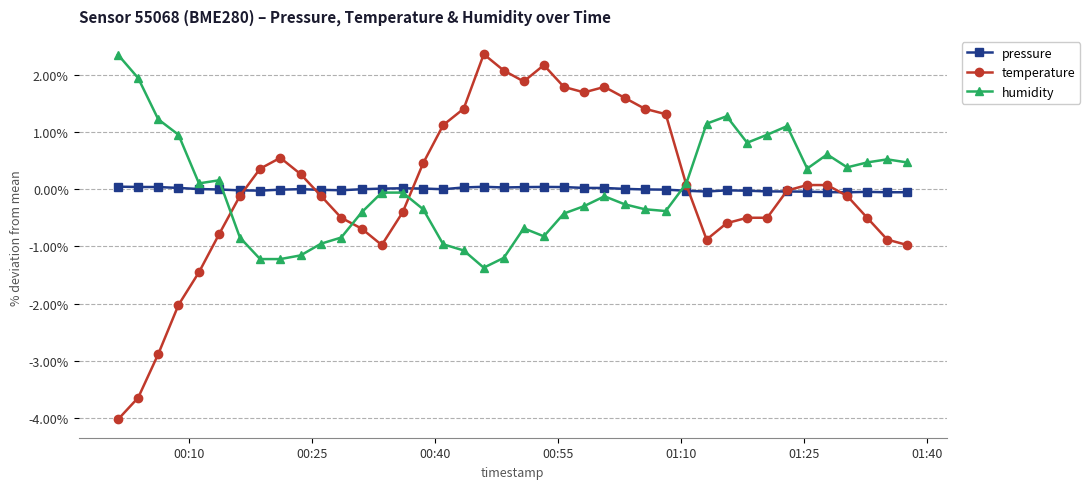

What is the value of the temperature point at the 4th from the left?

-2.0